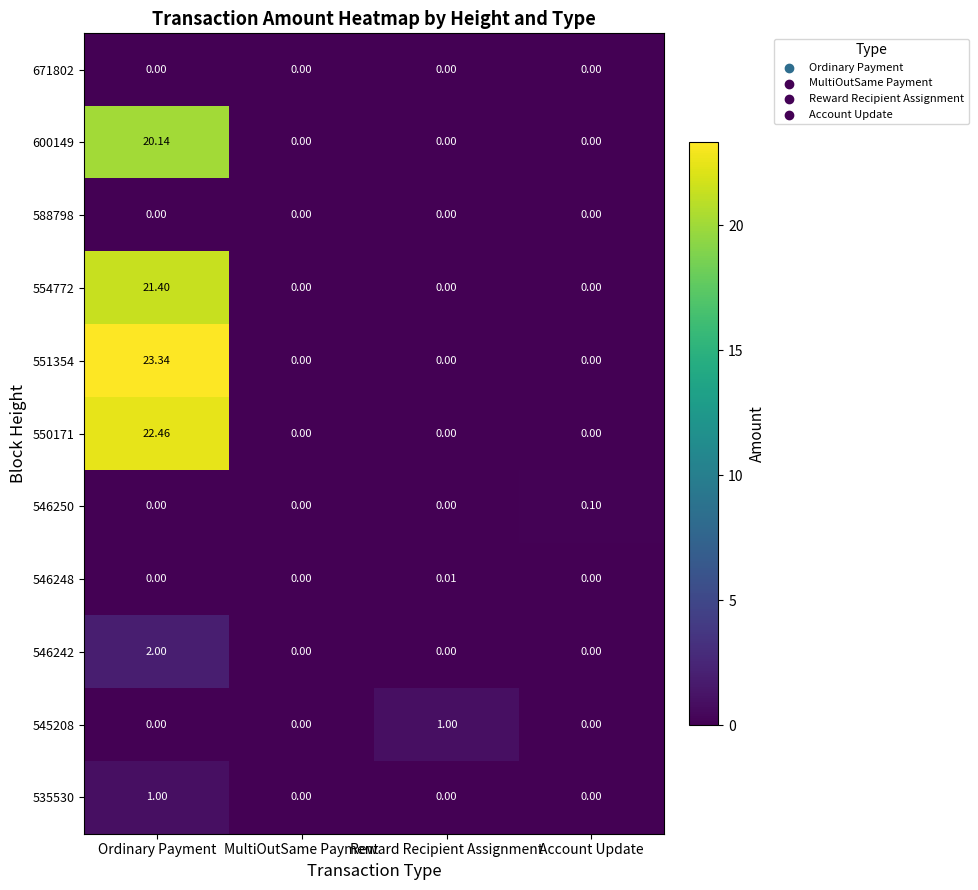

At how many categories does at least one series exceed 22?

1